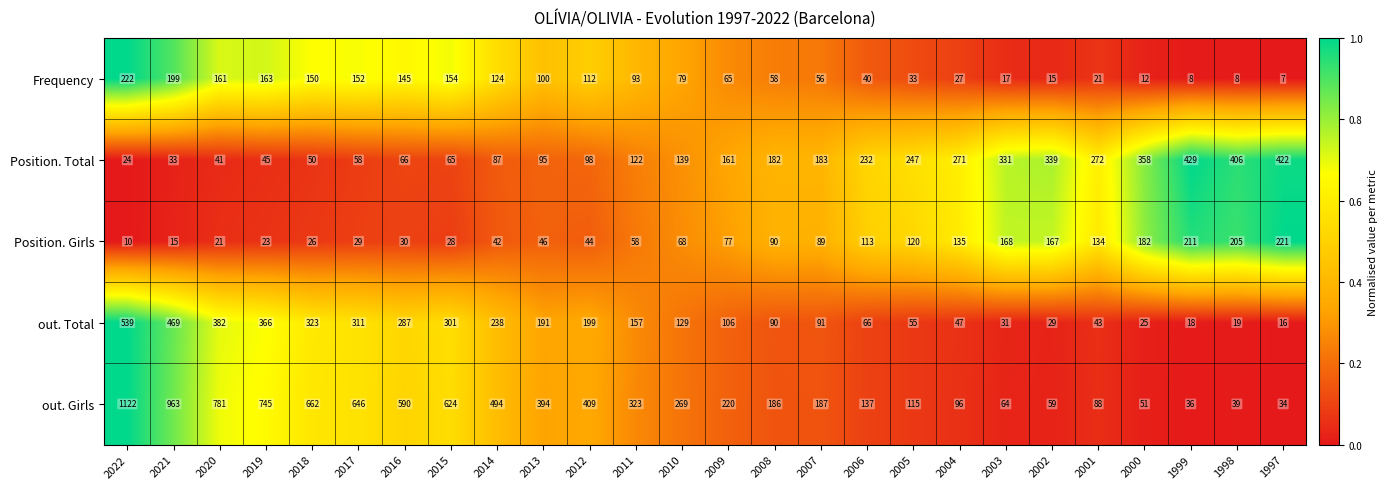

How many data points in Position. Total are less than 161?

13